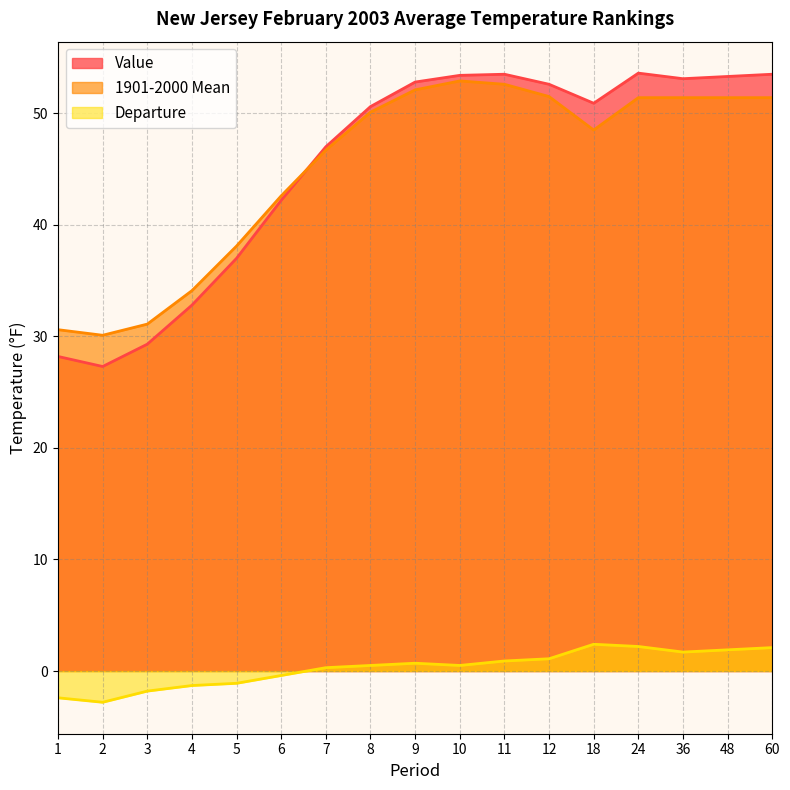

What is the difference between the maximum and second lowest values in the 1901-2000 Mean series?

22.3